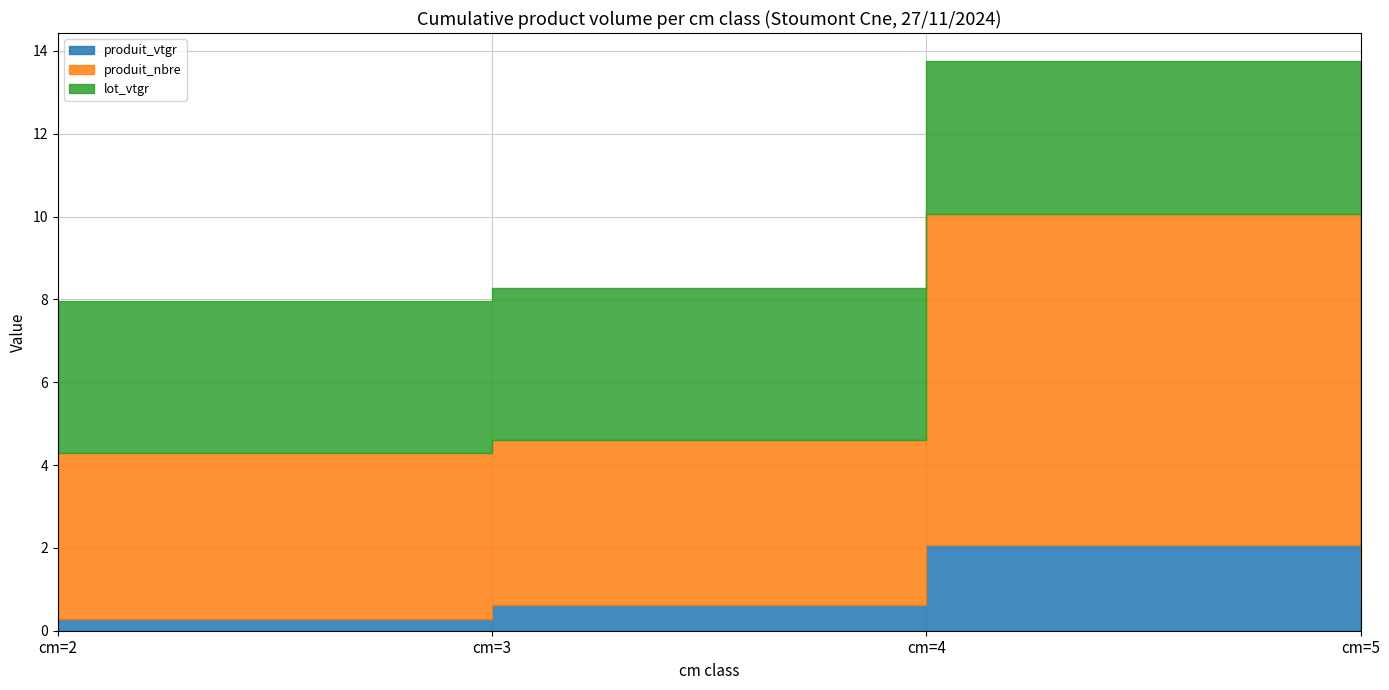

What is the sum of the lot_vtgr values at cm=4 and cm=3?

7.4